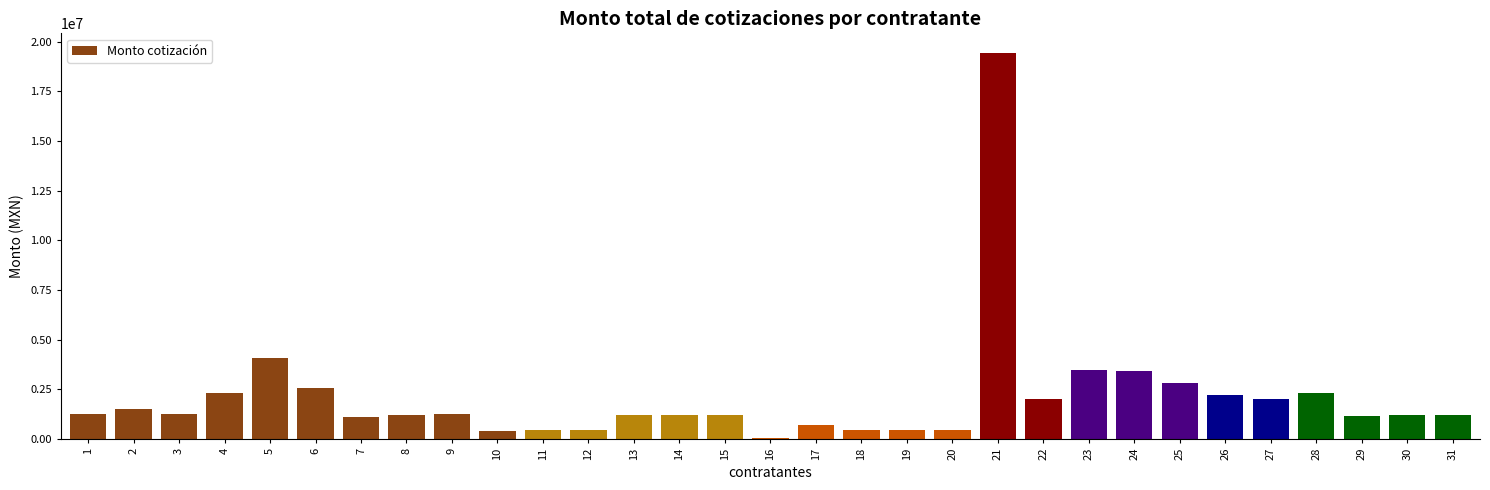

What is the sum of the values at 25 and 19?

3274055.0